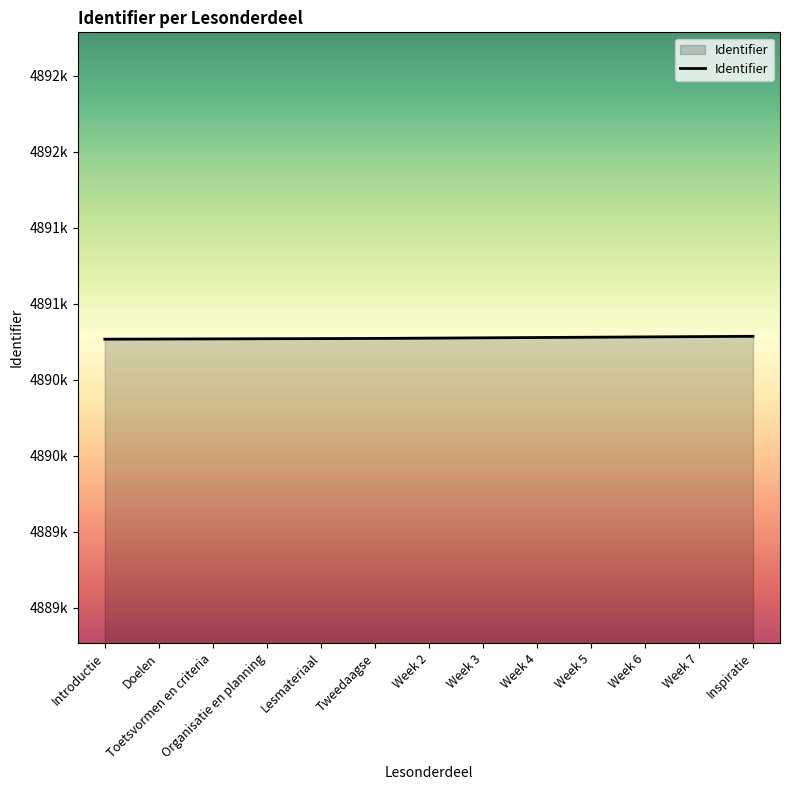

Rank the categories by value from lowest to highest.

Introductie, Doelen, Toetsvormen en criteria, Organisatie en planning, Lesmateriaal, Tweedaagse, Week 2, Week 3, Week 4, Week 5, Week 6, Week 7, Inspiratie